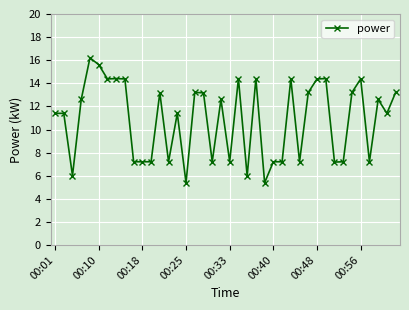

What is the maximum value shown in the chart?

16.2